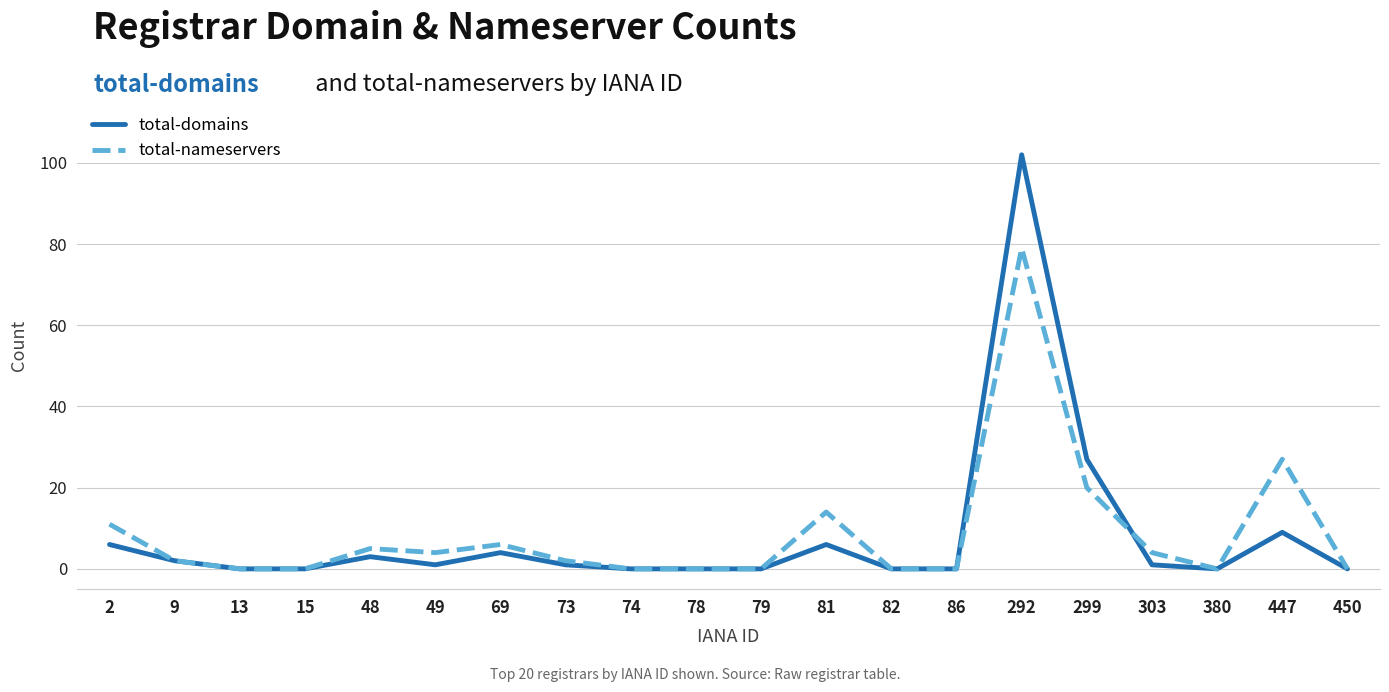

Which series has the largest range (max minus min)?

total-domains